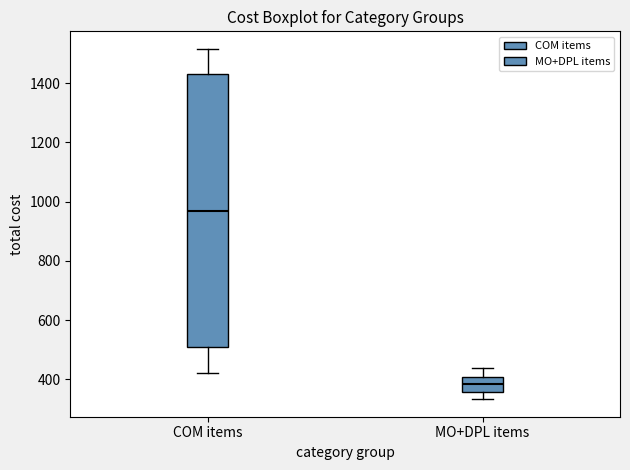

Reading left to right, transcribe this box plot: for each box, give where its median line is, the range the box spans, and where its two whiskers end, as read against the y-axis. The values are not printed on the chart, so give them approximately, as read against the axis.

COM items: median 960, box 500 to 1440, whiskers 420 to 1520
MO+DPL items: median 380, box 360 to 400, whiskers 340 to 440